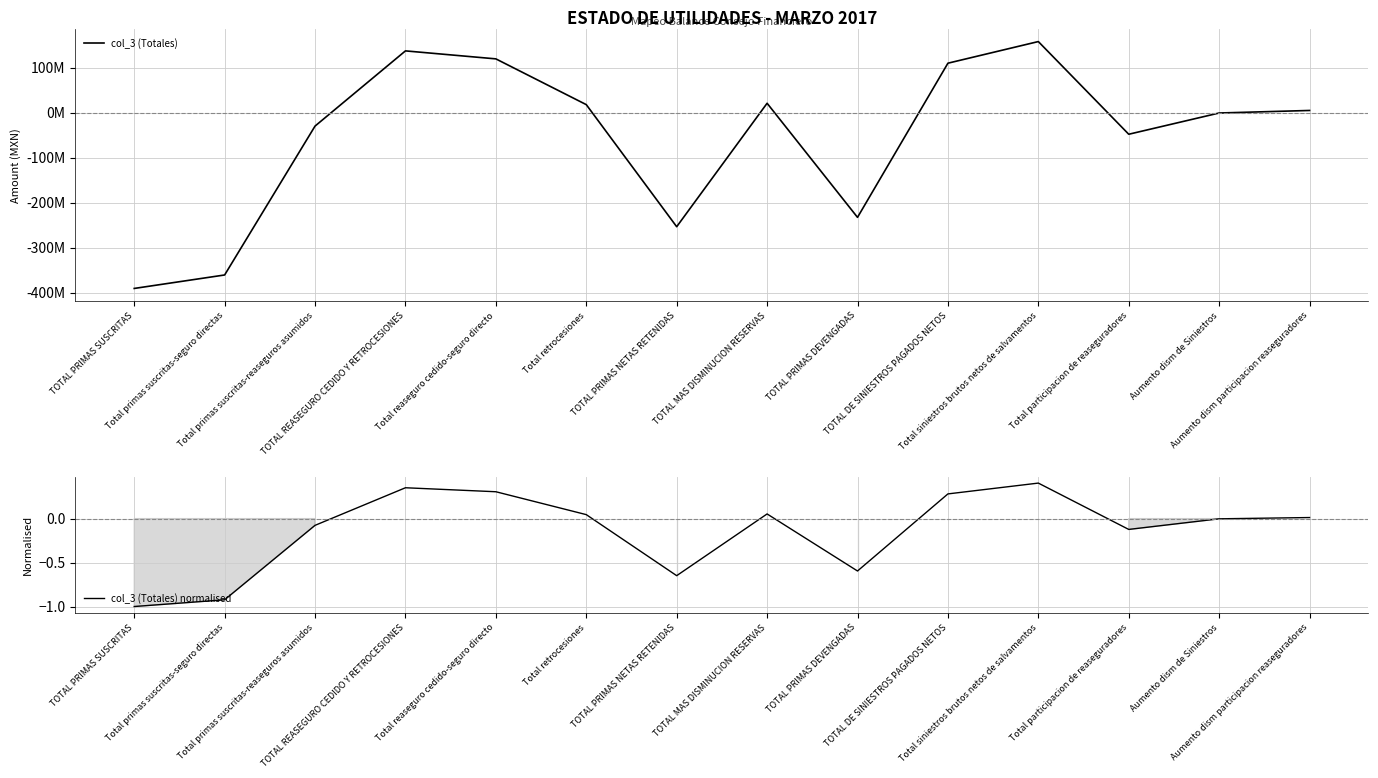

The col_3 (Totales) series shows -378228997.9 at TOTAL PRIMAS DEVENGADAS. True or false?

False